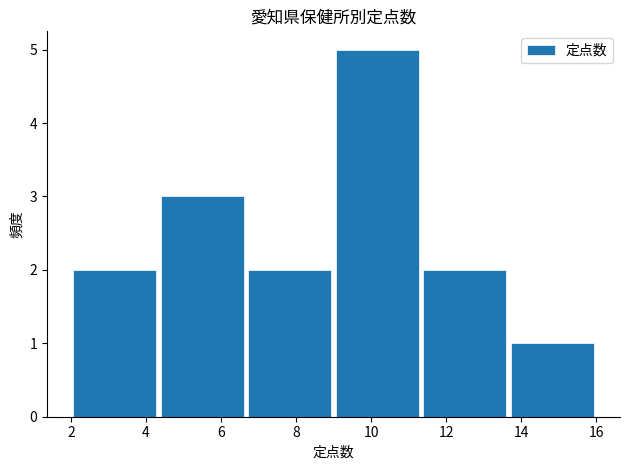

Reading left to right, transcribe this chart: for each bar, give the range it covers on the x-axis and its height. Neither the bar edges nor the heights are printed on the chart, so give them approximately, as read against the axes.

2.0 to 4.4: 2
4.4 to 6.6: 3
6.6 to 9.0: 2
9.0 to 11.4: 5
11.4 to 13.6: 2
13.6 to 16.0: 1